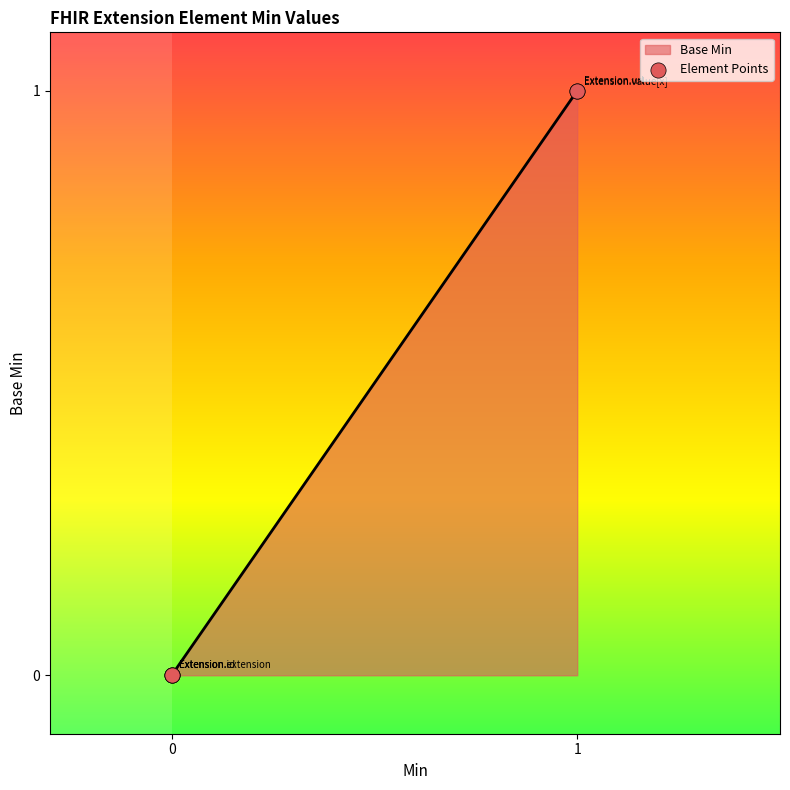

What is the ratio of the value at Extension.url to the value at Extension.value[x]?

1.0